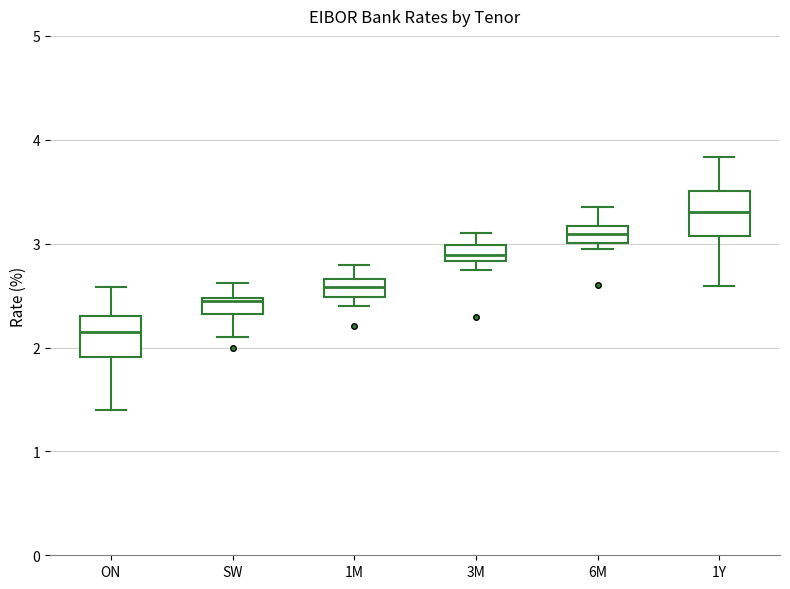

Where does the upper whisker of the box for 3M end on the y-axis? The values are not printed on the chart, so give them approximately, as read against the axis.

3.1